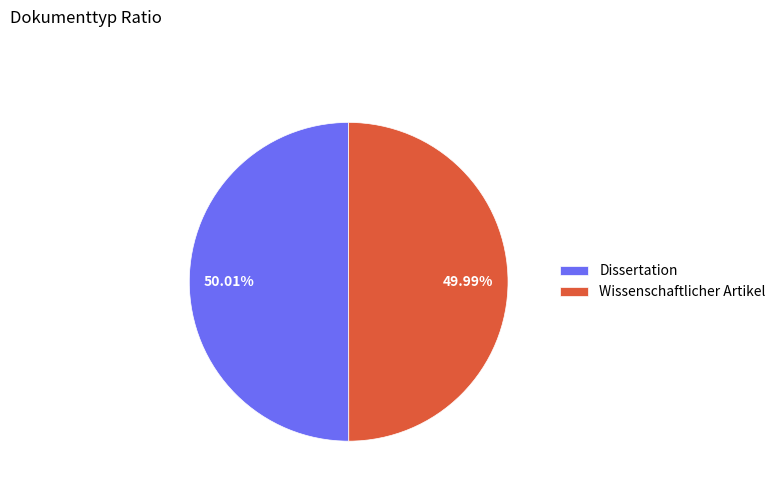

Approximately how many times larger is the value at Dissertation compared to Wissenschaftlicher Artikel?

1.0